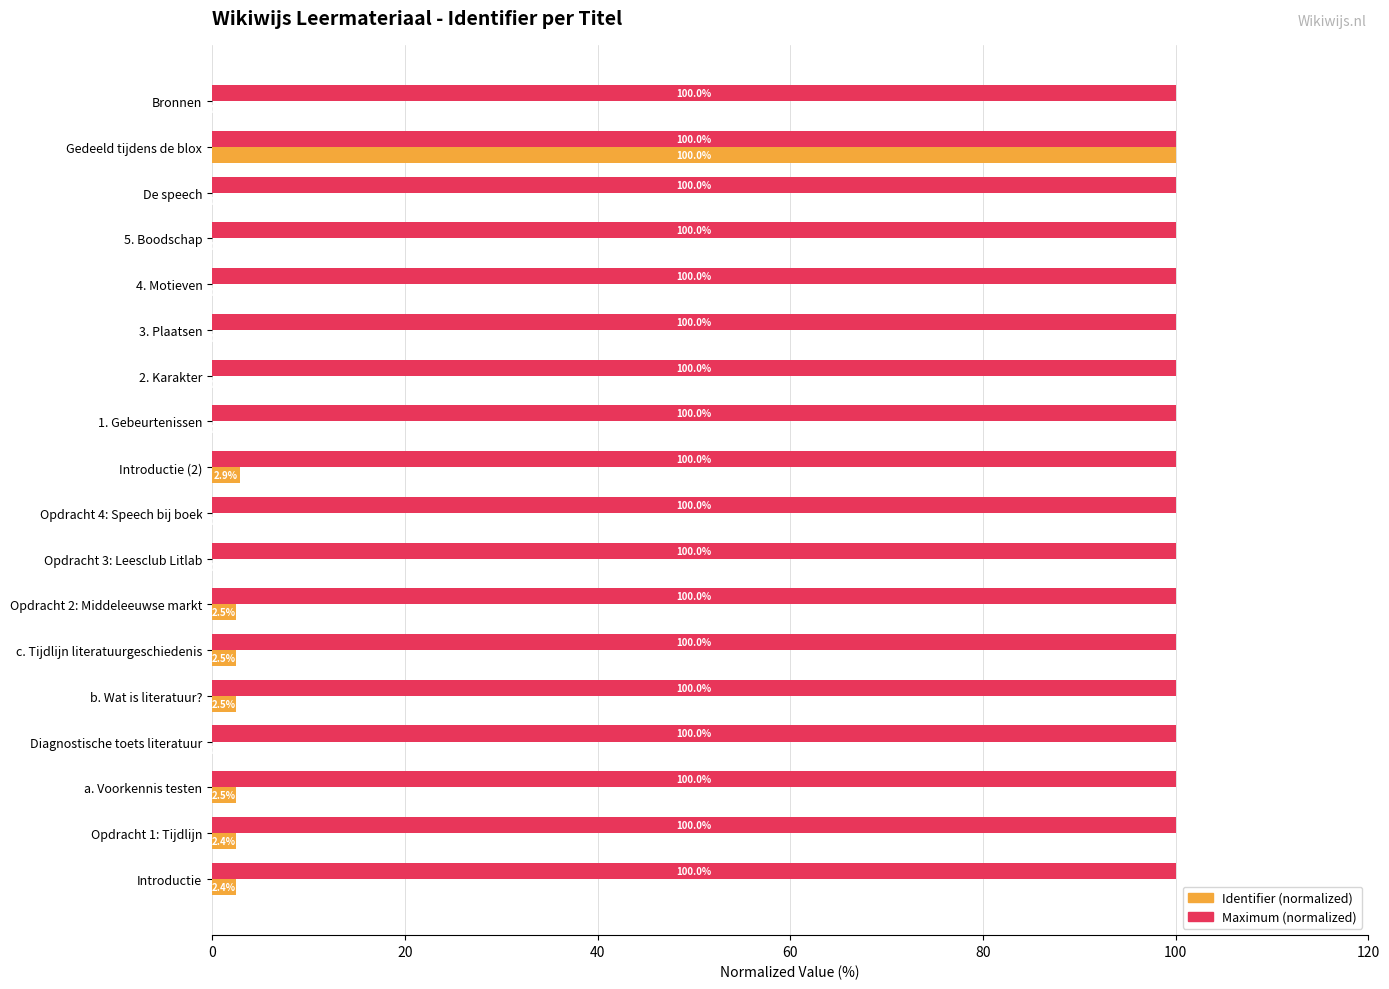

At which category is the sum across all series the highest?

Gedeeld tijdens de blox